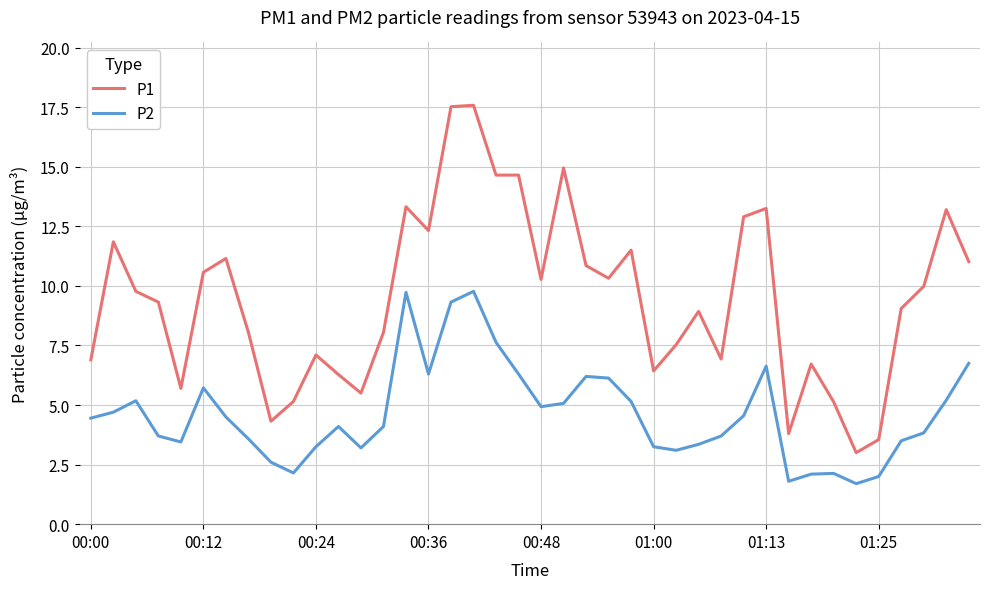

What is the difference between the maximum and minimum values in the P2 series?

8.1